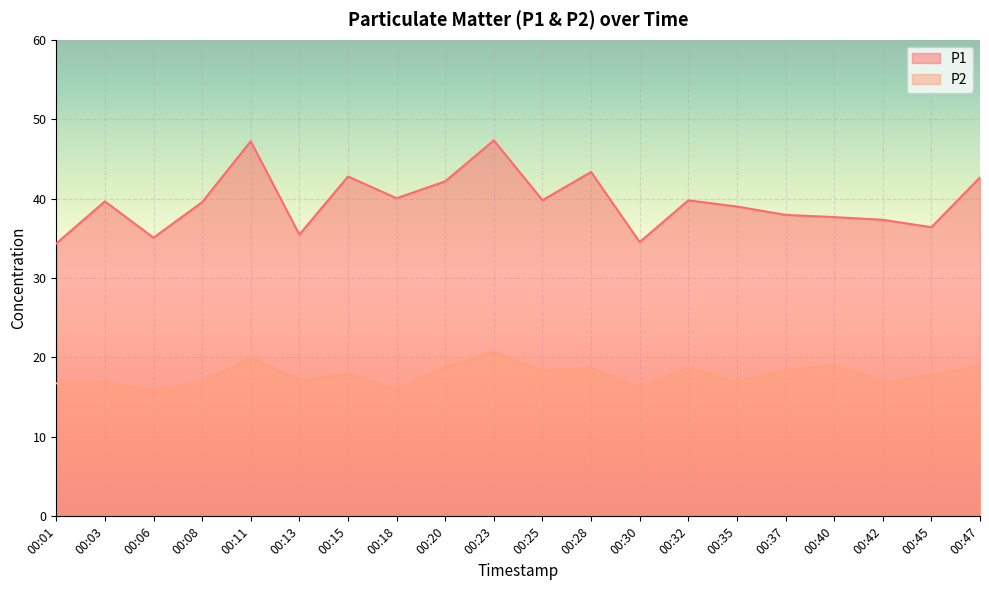

Reading right to left, extract all data points from this chart.

P1: 42.7	36.4	37.3	37.7	38.0	39.0	39.8	34.5	43.4	39.8	47.3	42.2	40.0	42.8	35.5	47.2	39.5	35.1	39.6	34.4
P2: 19.0	17.7	16.9	19.1	18.4	16.9	18.7	16.2	18.7	18.3	20.7	18.8	16.0	17.9	17.1	20.0	16.9	15.8	16.9	16.8